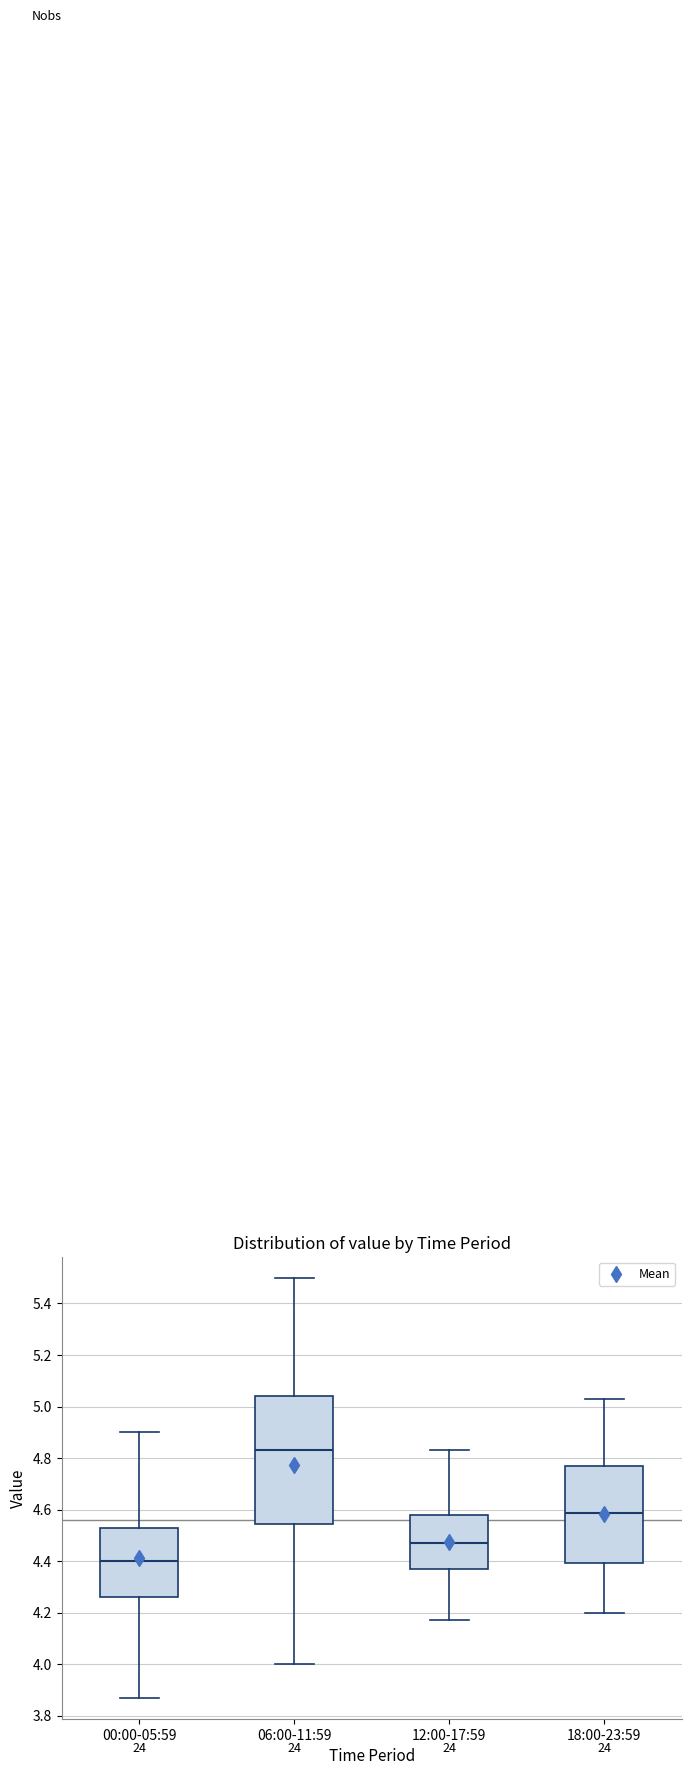

Reading left to right, read every box against the y-axis: the position of its median line, the range the box covers, and the ends of its whiskers. The values are not printed on the chart, so give them approximately, as read against the axis.

00:00-05:59: median 4.40, box 4.26 to 4.54, whiskers 3.88 to 4.90
06:00-11:59: median 4.84, box 4.54 to 5.04, whiskers 4.00 to 5.50
12:00-17:59: median 4.48, box 4.38 to 4.58, whiskers 4.18 to 4.84
18:00-23:59: median 4.58, box 4.40 to 4.78, whiskers 4.20 to 5.04